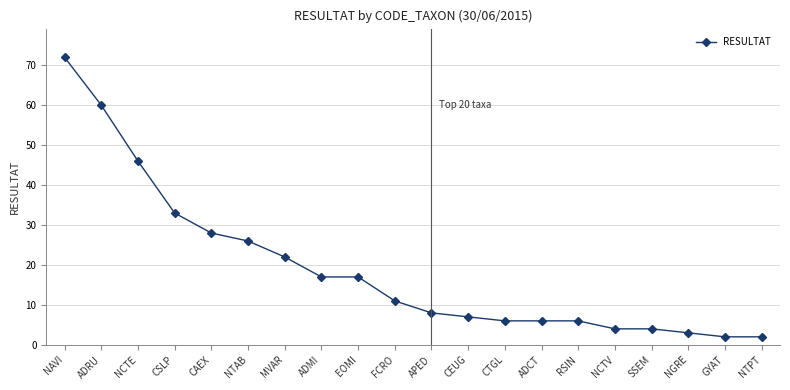

Read the value at ADRU, to the nearest 10.

60